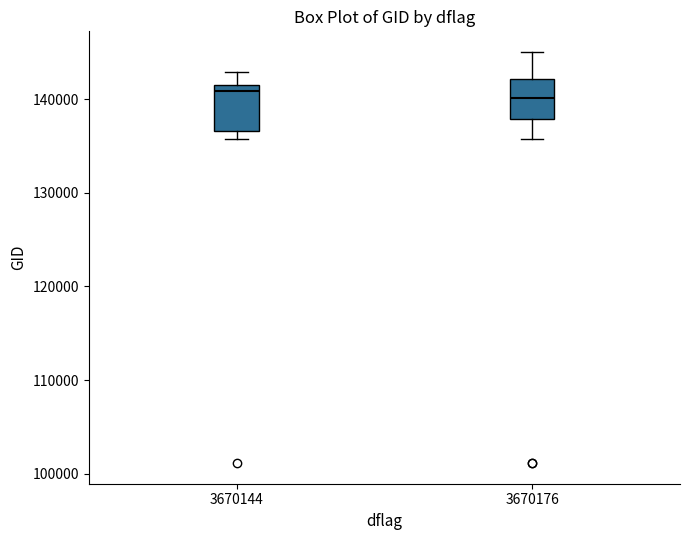

Reading left to right, read every box against the y-axis: the position of its median line, the range the box covers, and the ends of its whiskers. The values are not printed on the chart, so give them approximately, as read against the axis.

3670144: median 141000, box 137000 to 142000, whiskers 136000 to 143000
3670176: median 140000, box 138000 to 142000, whiskers 136000 to 145000